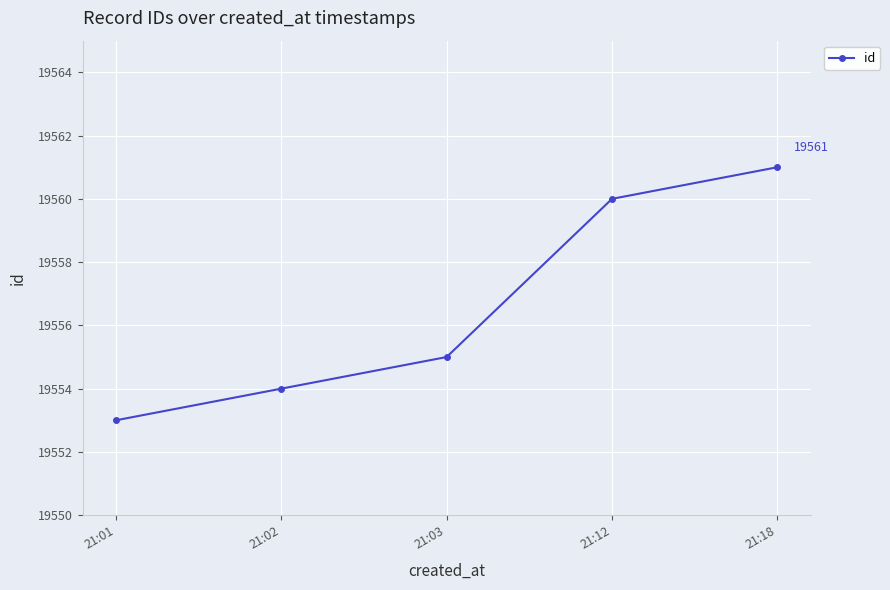

The value at 21:03 is 25701. True or false?

False